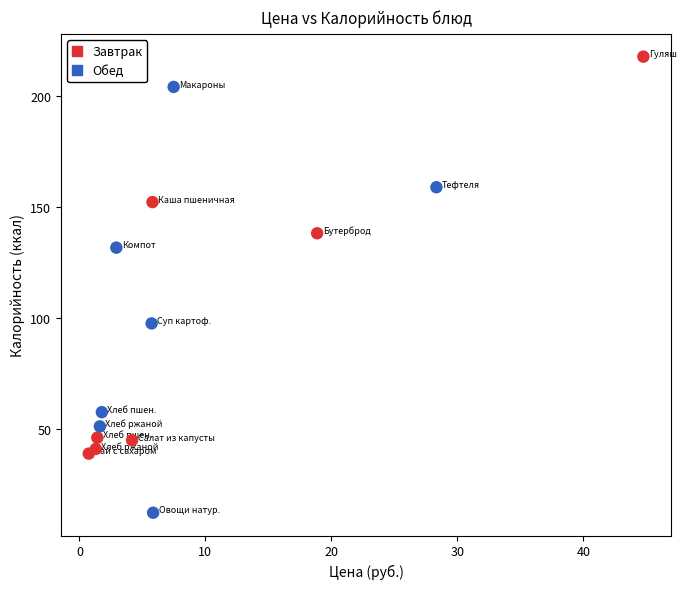

Which series reaches the minimum Y coordinate?

Обед